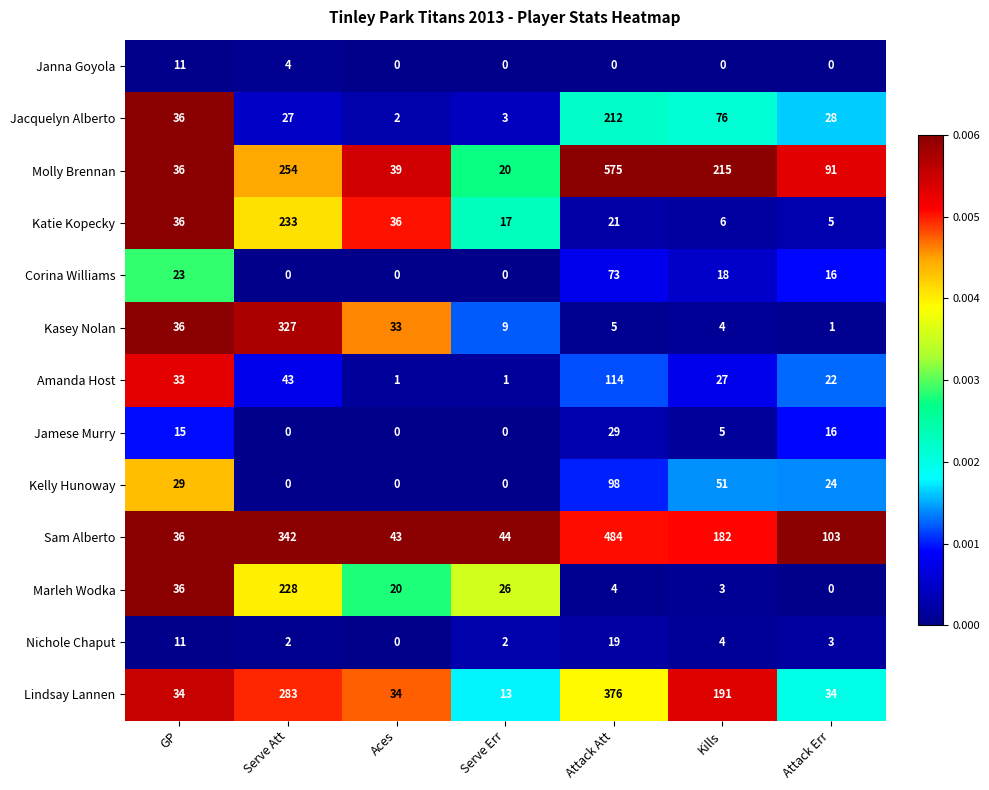

What is the sum of the Janna Goyola values at Serve Att and Kills?

4